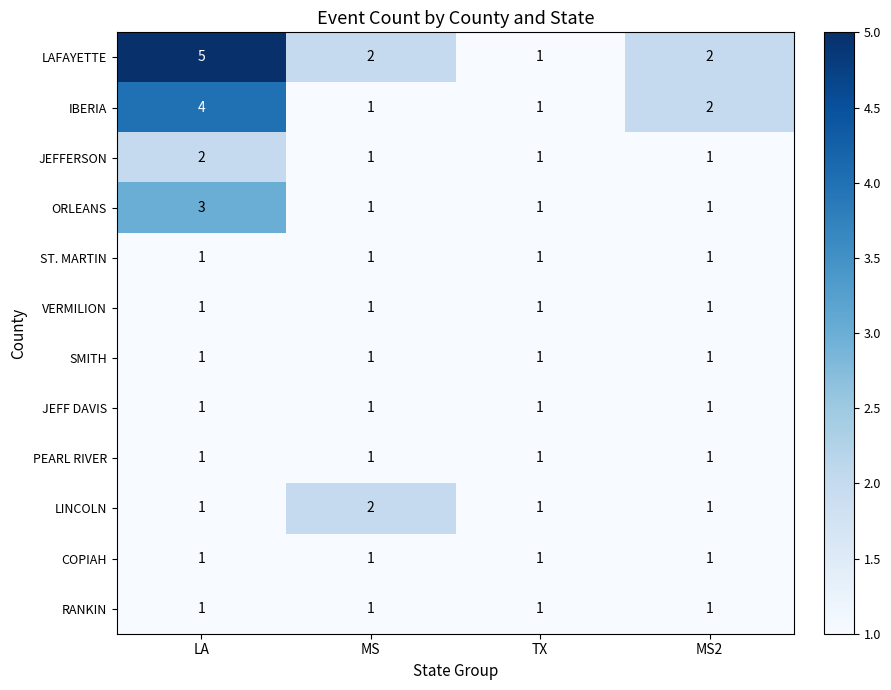

True or false: ST. MARTIN has a value of 1 at LA.

True